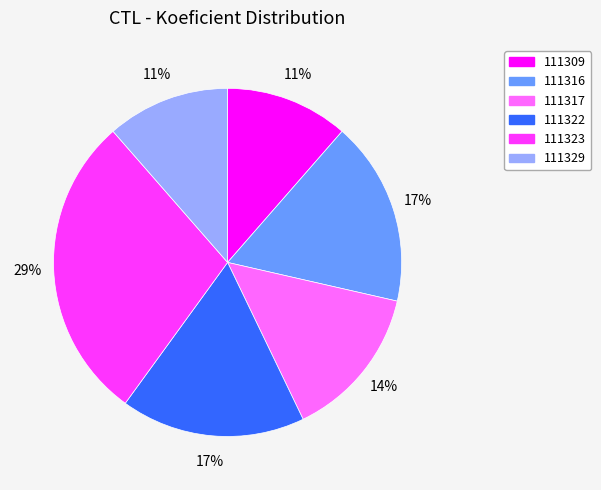

To the nearest percent, what is the combined percentage of 111323 and 111309?

40%